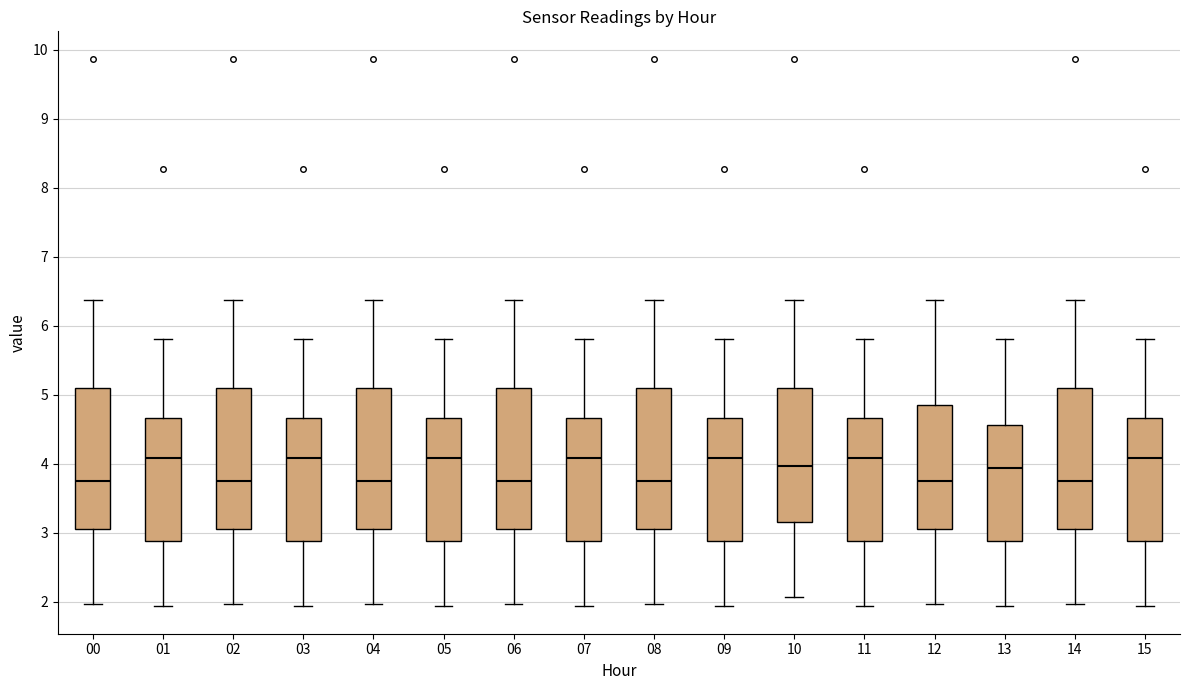

Reading left to right, read every box against the y-axis: the position of its median line, the range the box covers, and the ends of its whiskers. The values are not printed on the chart, so give them approximately, as read against the axis.

00: median 3.8, box 3.1 to 5.1, whiskers 2.0 to 6.4
01: median 4.1, box 2.9 to 4.7, whiskers 1.9 to 5.8
02: median 3.8, box 3.1 to 5.1, whiskers 2.0 to 6.4
03: median 4.1, box 2.9 to 4.7, whiskers 1.9 to 5.8
04: median 3.8, box 3.1 to 5.1, whiskers 2.0 to 6.4
05: median 4.1, box 2.9 to 4.7, whiskers 1.9 to 5.8
06: median 3.8, box 3.1 to 5.1, whiskers 2.0 to 6.4
07: median 4.1, box 2.9 to 4.7, whiskers 1.9 to 5.8
08: median 3.8, box 3.1 to 5.1, whiskers 2.0 to 6.4
09: median 4.1, box 2.9 to 4.7, whiskers 1.9 to 5.8
10: median 4.0, box 3.2 to 5.1, whiskers 2.1 to 6.4
11: median 4.1, box 2.9 to 4.7, whiskers 1.9 to 5.8
12: median 3.8, box 3.1 to 4.8, whiskers 2.0 to 6.4
13: median 3.9, box 2.9 to 4.6, whiskers 1.9 to 5.8
14: median 3.8, box 3.1 to 5.1, whiskers 2.0 to 6.4
15: median 4.1, box 2.9 to 4.7, whiskers 1.9 to 5.8